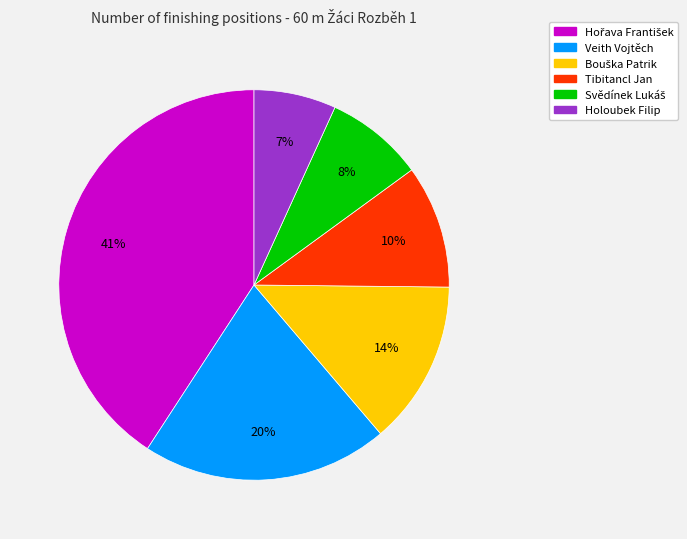

To the nearest percent, what is the difference between the largest and smallest slice percentages?

34%